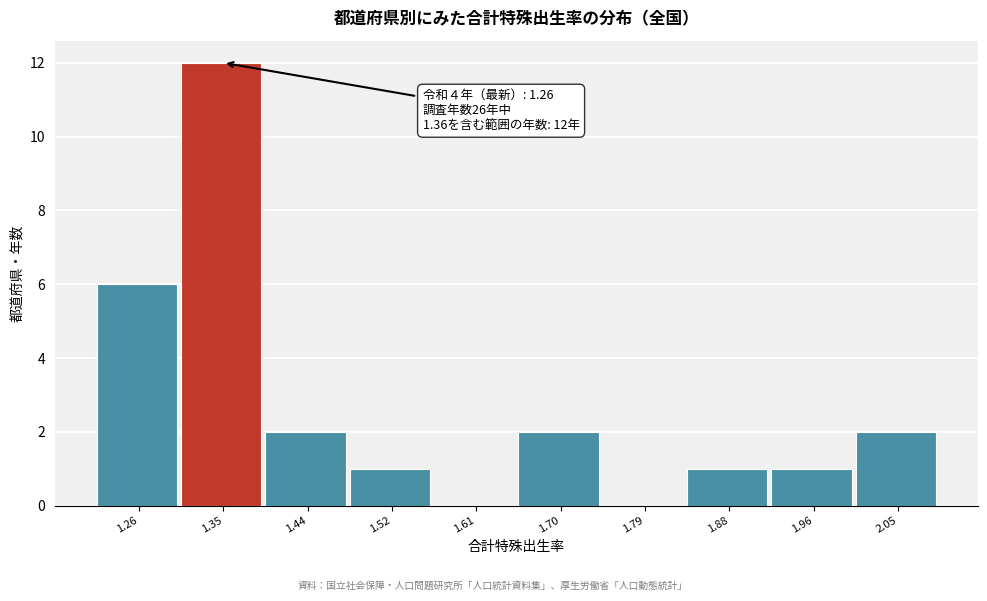

Reading left to right, what are all the values shown in this chart?

1.26=6	1.35=12	1.44=2	1.52=1	1.61=0	1.70=2	1.79=0	1.88=1	1.96=1	2.05=2